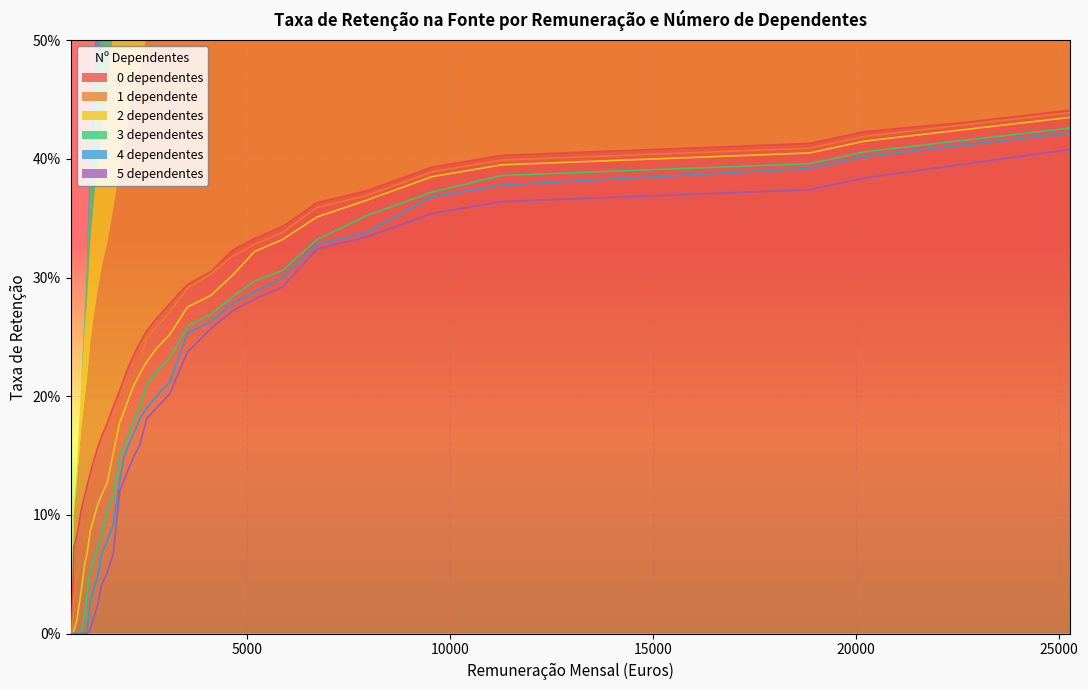

At which label does 4 dependentes reach its peak?

25276